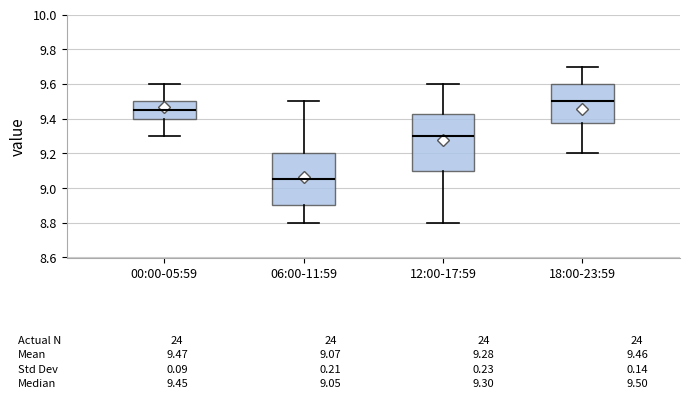

Which box has the lowest median line?

06:00-11:59